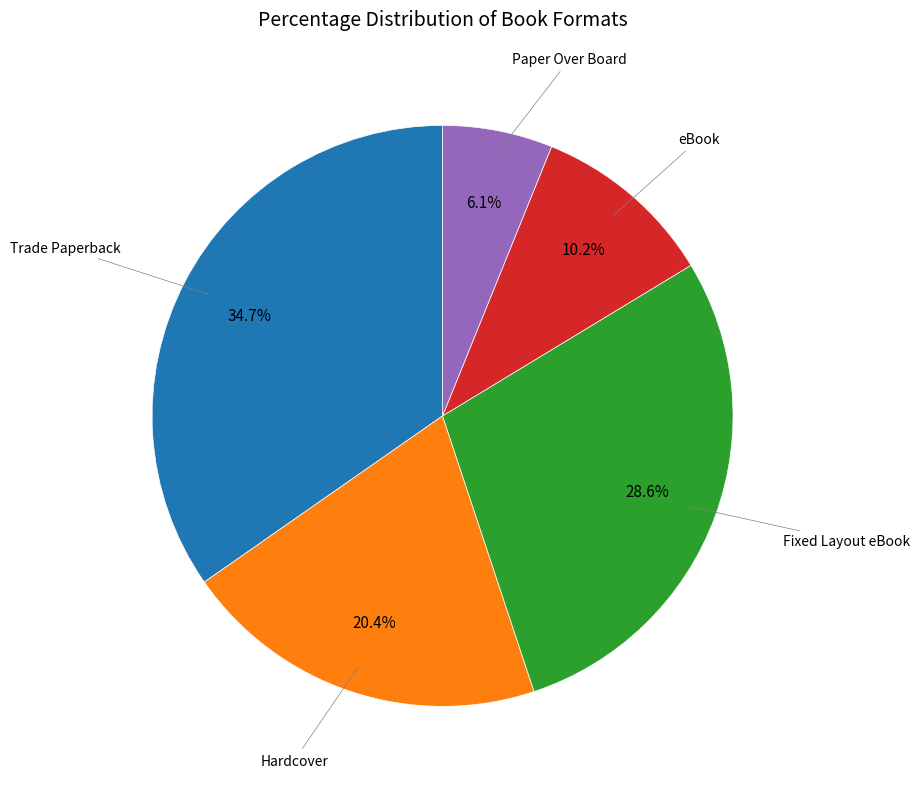

Is there any slice that represents more than half of the pie?

No